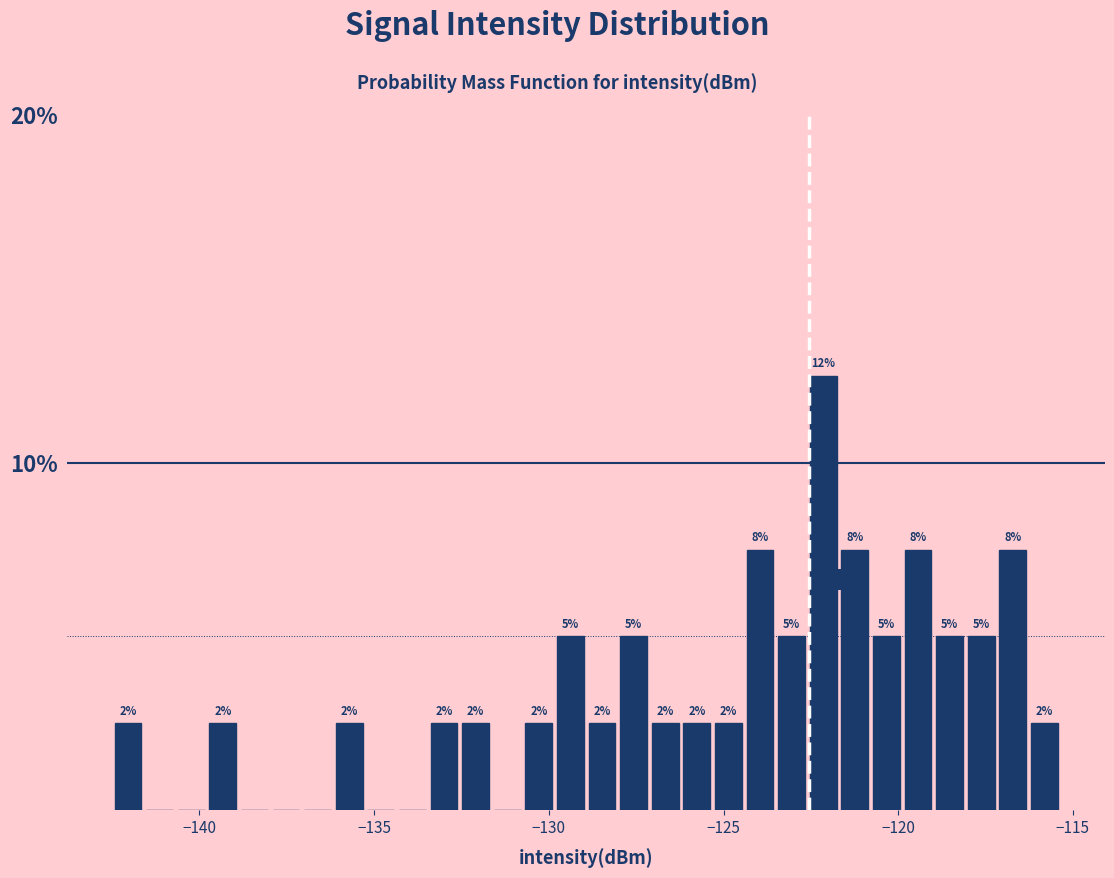

Read against the x-axis, roughly where is the centre of the tallest bar?

-122.0